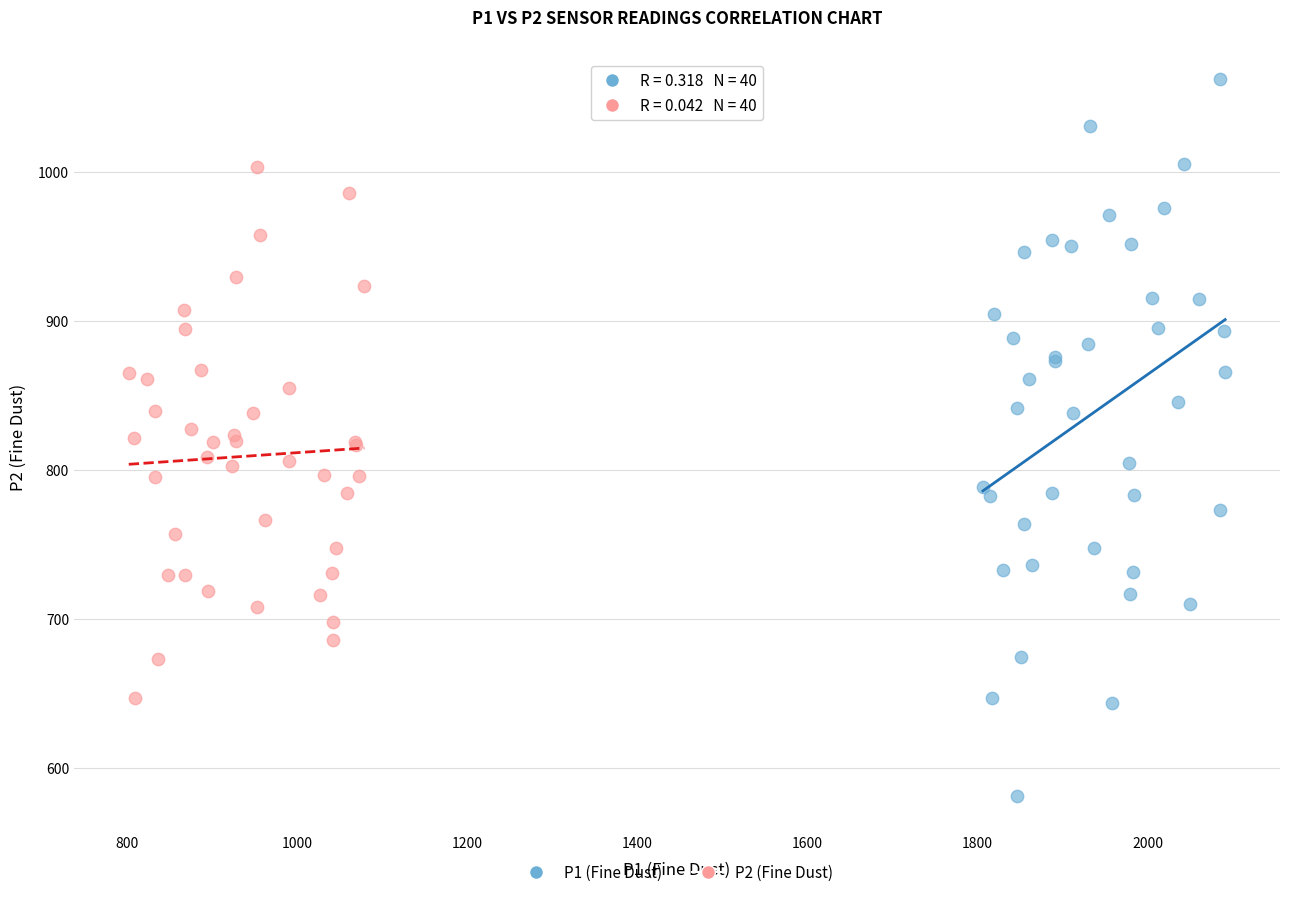

Which series has the largest Y range (max minus min)?

P1 (Fine Dust)